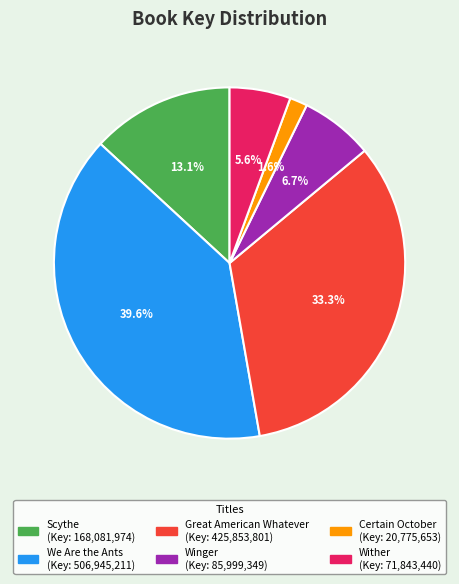

What portion of the pie excludes Scythe?

86.9%